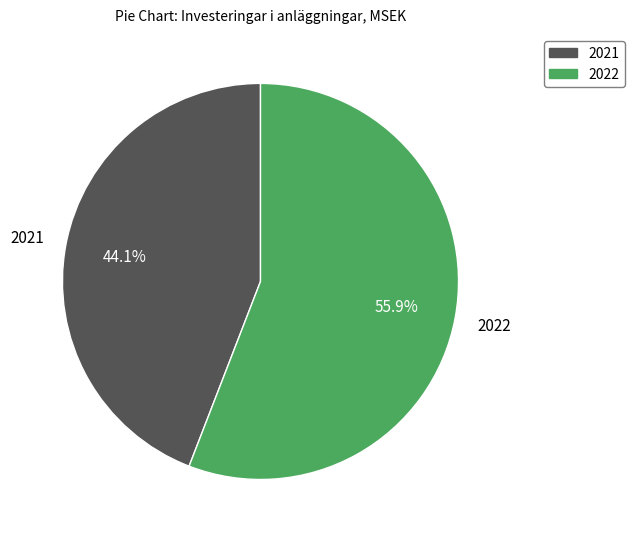

Which category has the biggest portion of the pie?

2022